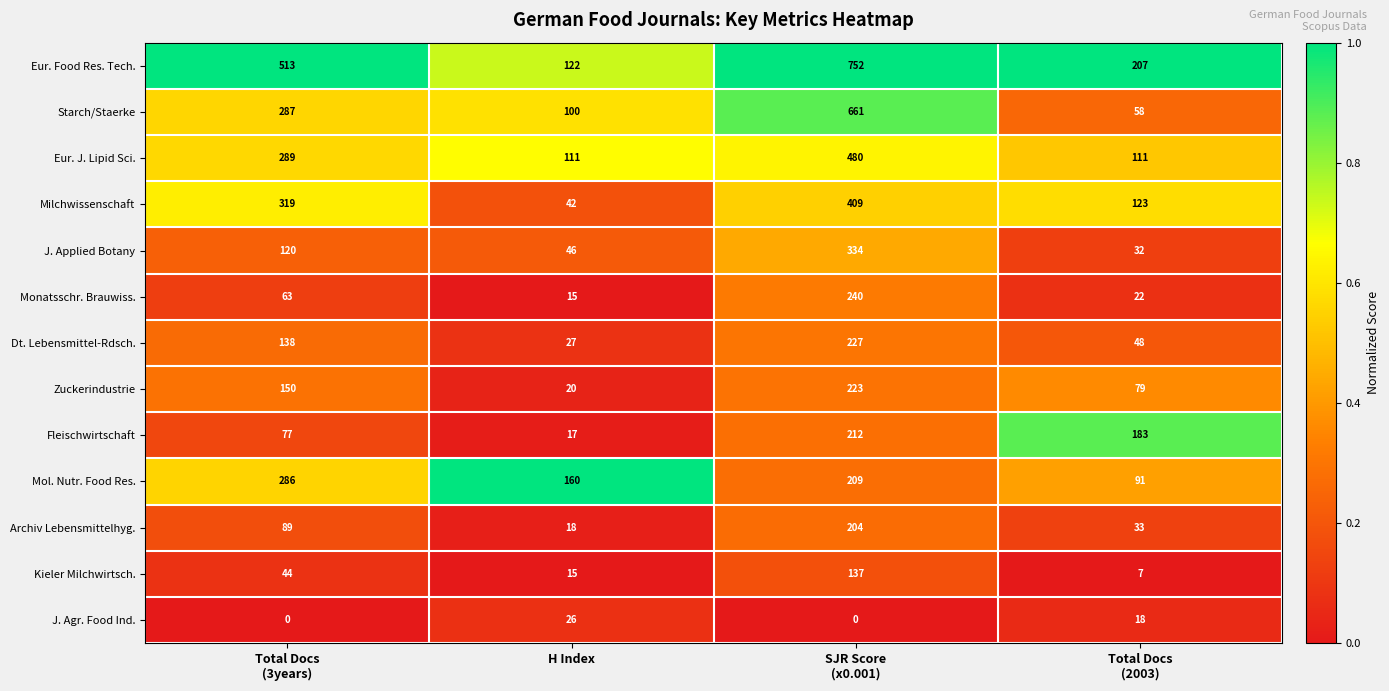

At how many categories does at least one series exceed 116?

4